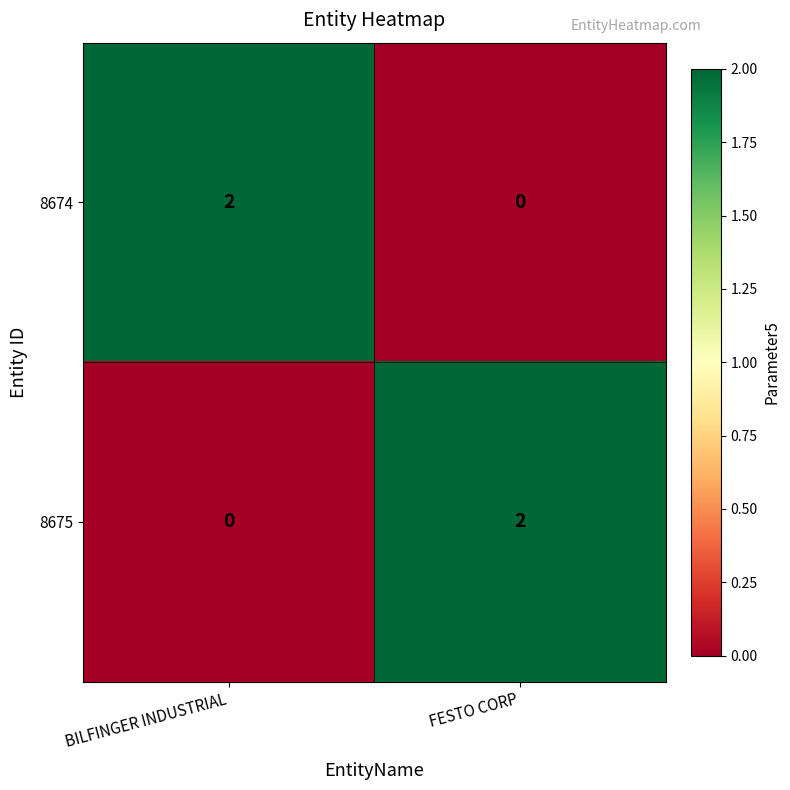

Rank the categories by 8674 value from lowest to highest.

FESTO CORP, BILFINGER INDUSTRIAL